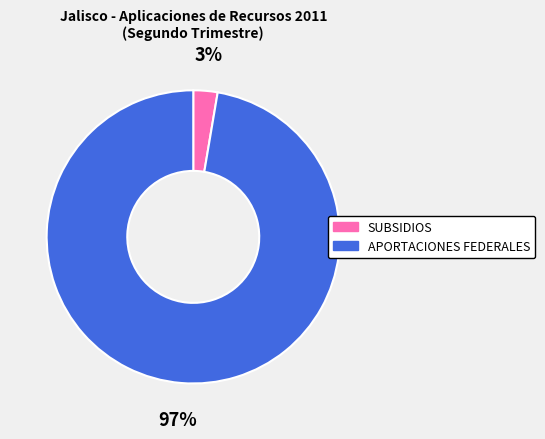

Do APORTACIONES FEDERALES and SUBSIDIOS together represent more than half of the pie?

Yes